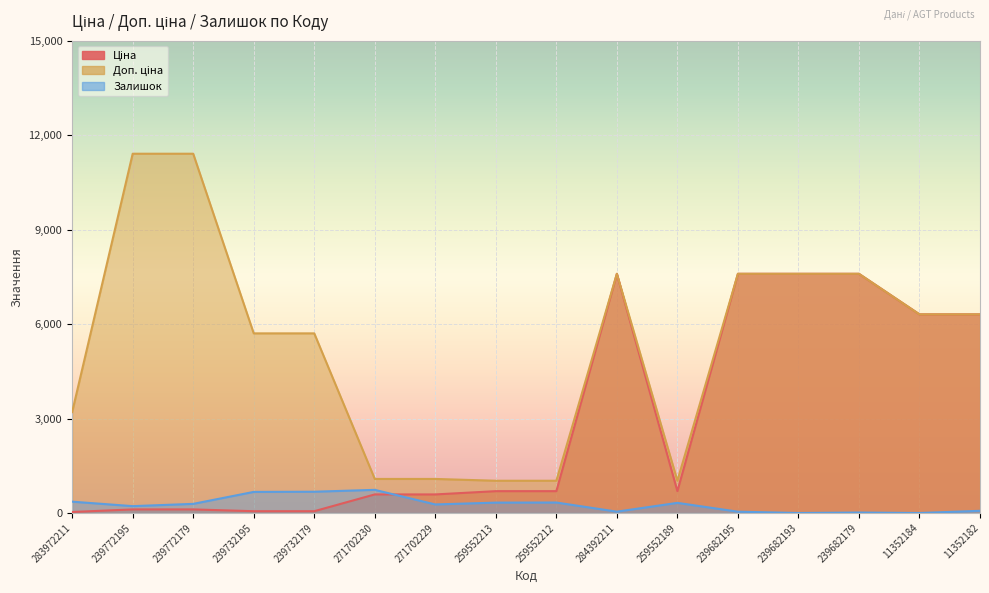

What is the maximum value for Ціна?

7596.5